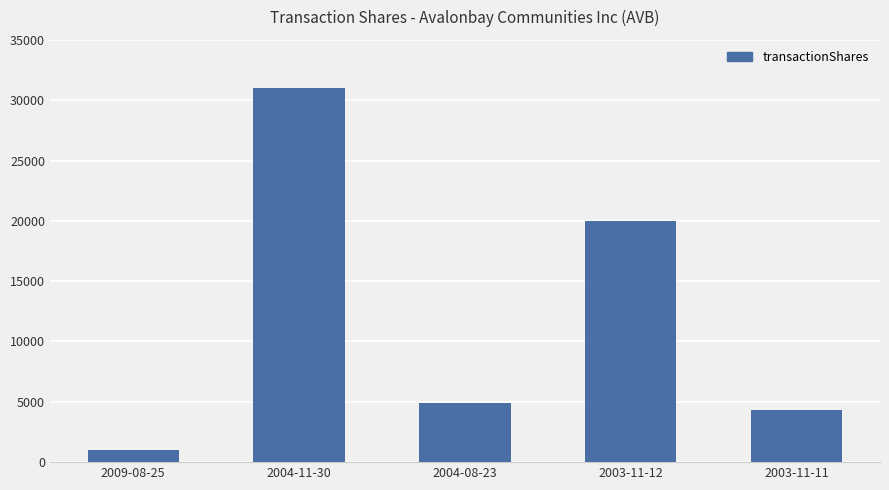

Reading right to left, extract all data points from this chart.

2003-11-11=4300	2003-11-12=20000	2004-08-23=4925	2004-11-30=31000	2009-08-25=1033